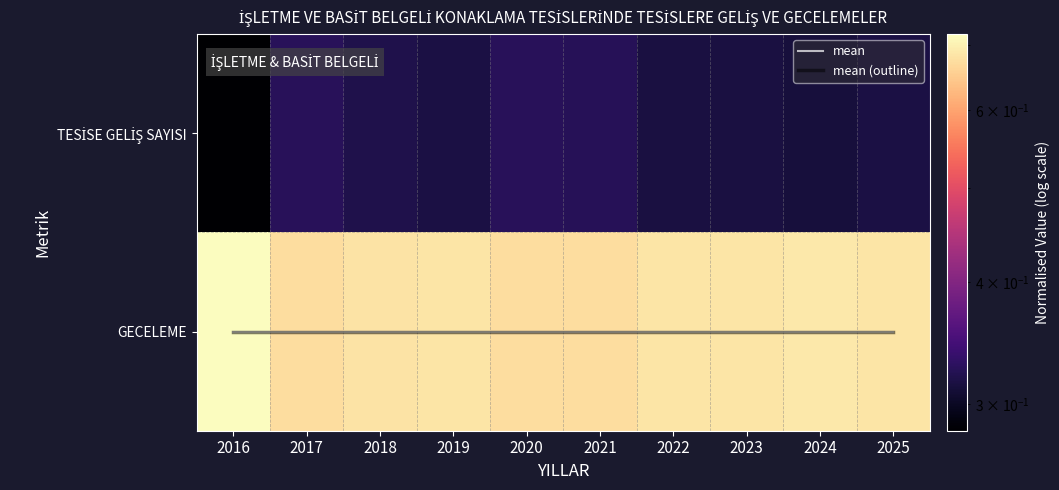

Read the mean value at 2024.

1.0